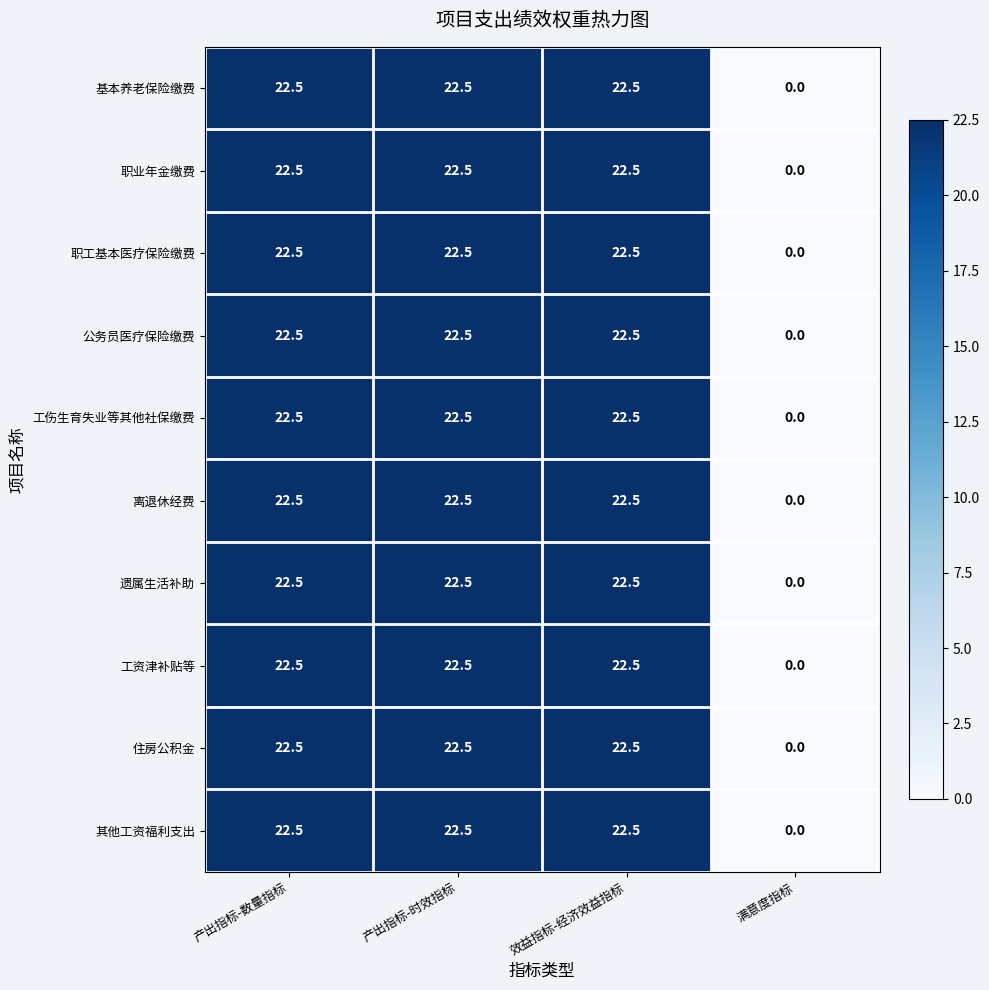

What is the sum of all 住房公积金 values?

67.5